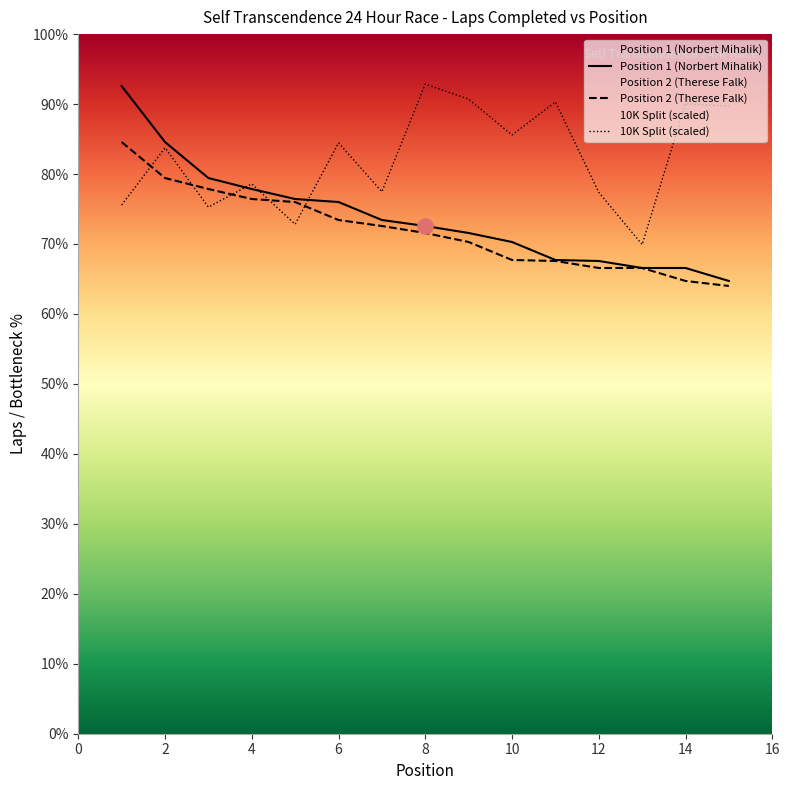

Between 4 and 15, which series saw the biggest shift?

Position 1 (Norbert Mihalik)